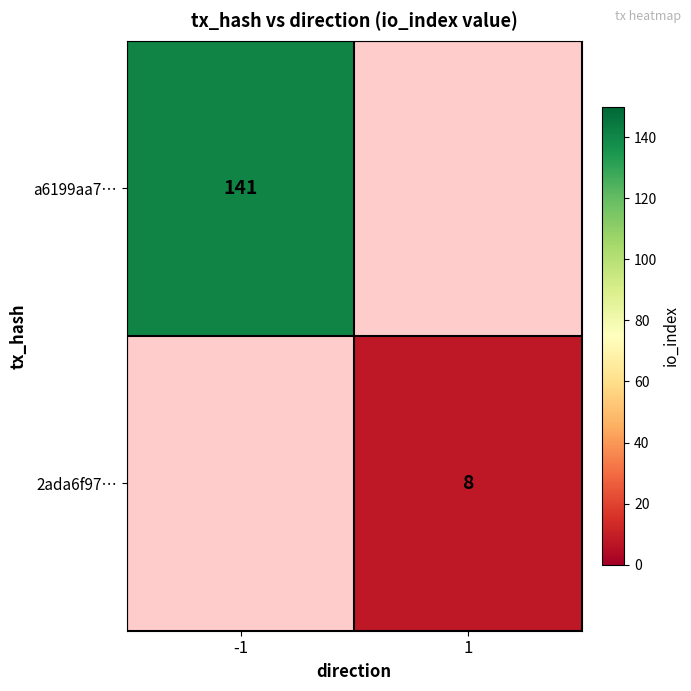

Which has a higher value, 1 or -1?

-1